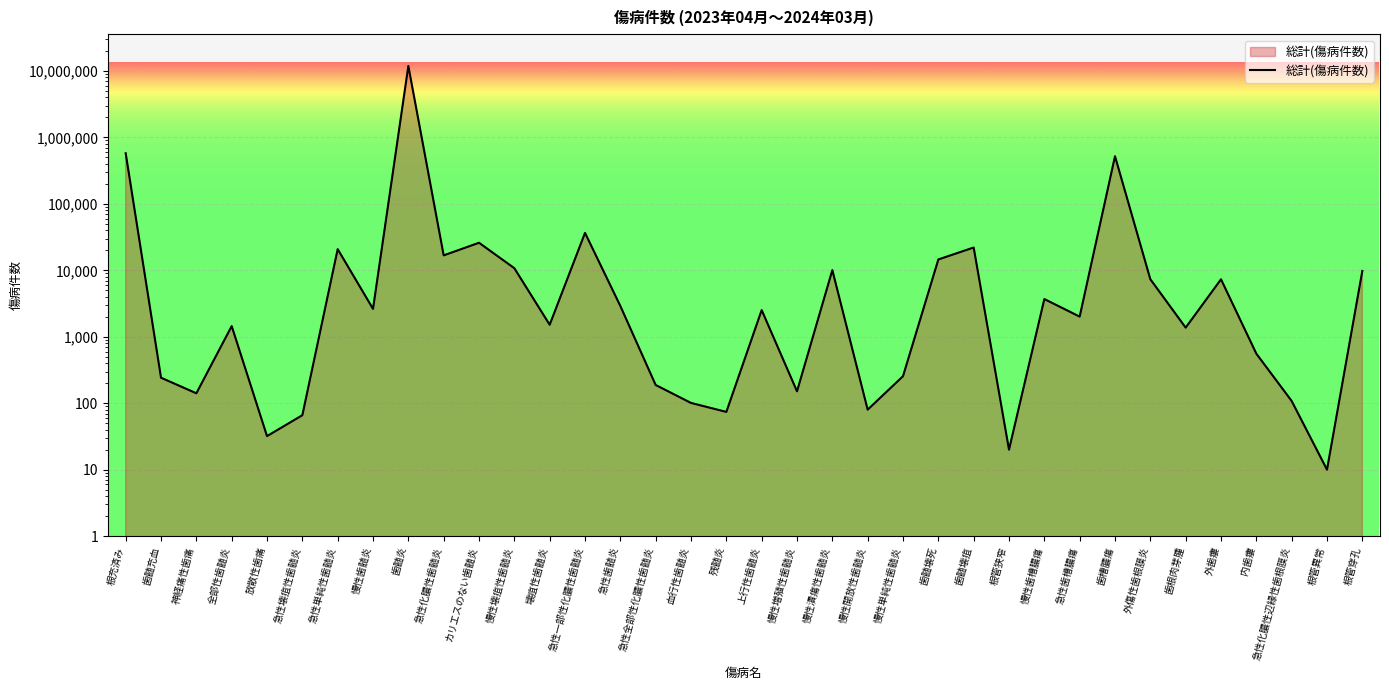

What is the sum of the values at 急性全部性化膿性歯髄炎 and 外傷性歯根膜炎?

7535